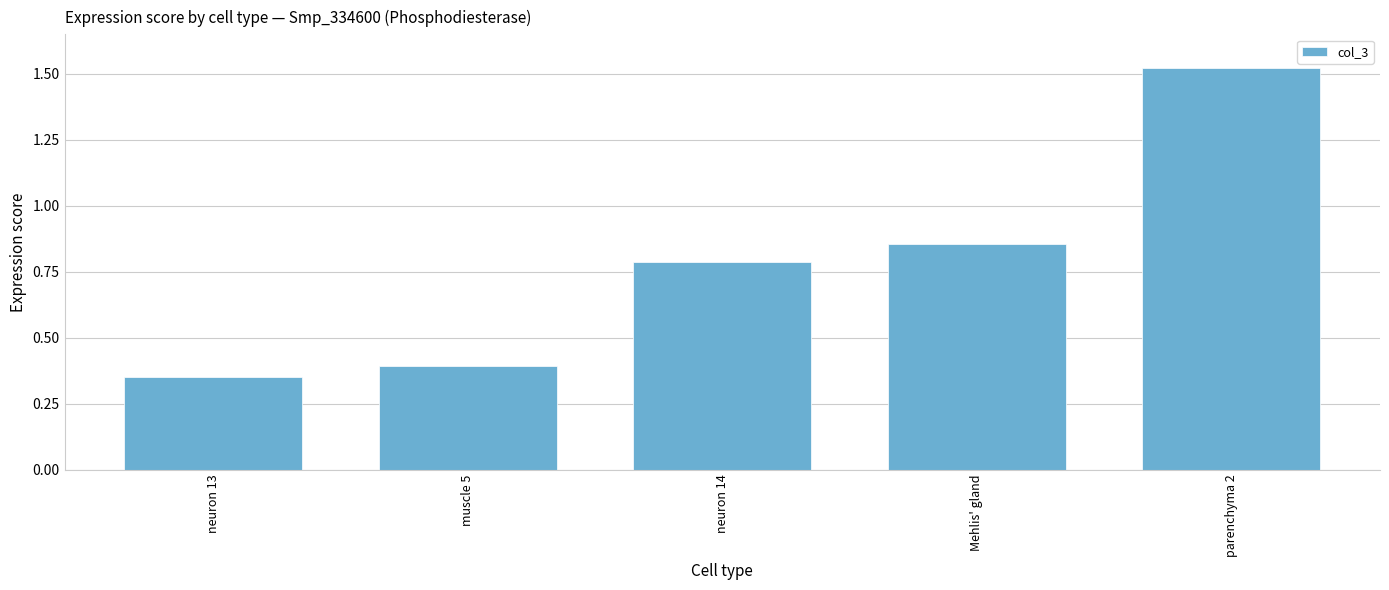

List the labels in order of value, largest first.

parenchyma 2, Mehlis' gland, neuron 14, muscle 5, neuron 13